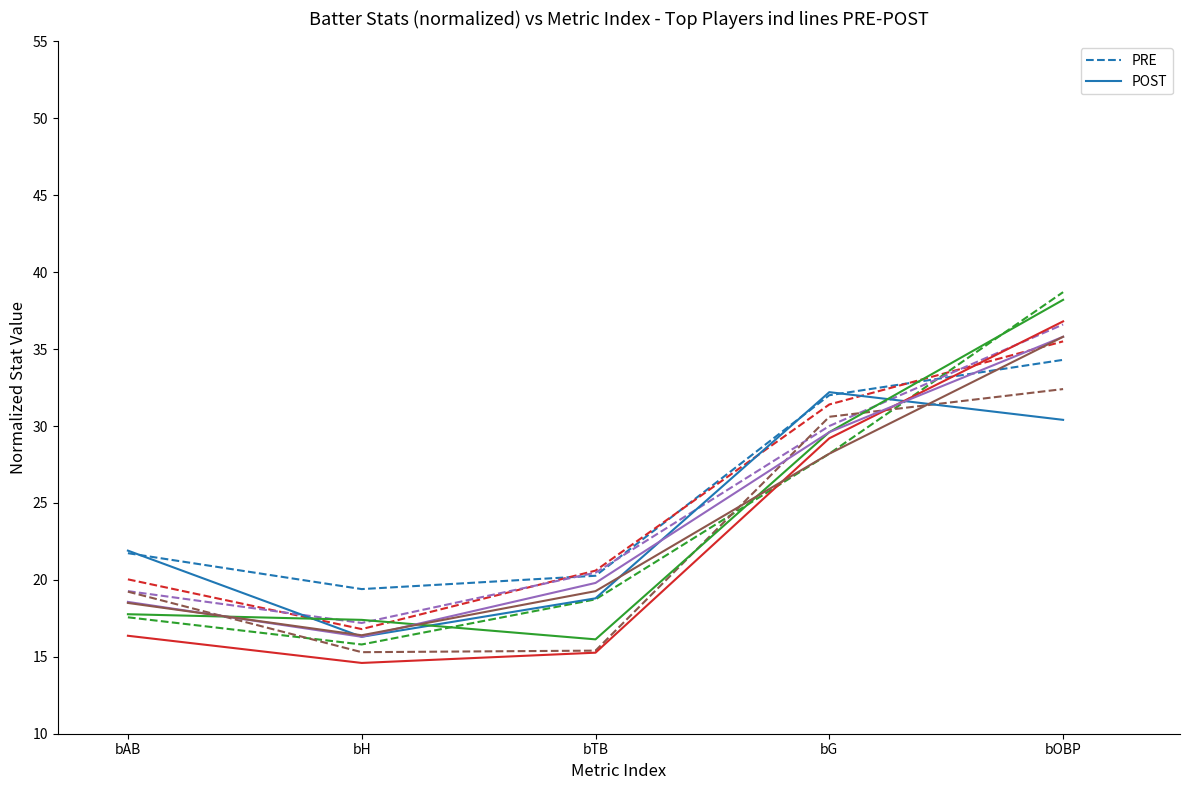

Is it true that POST equals 16.3 at bH?

True